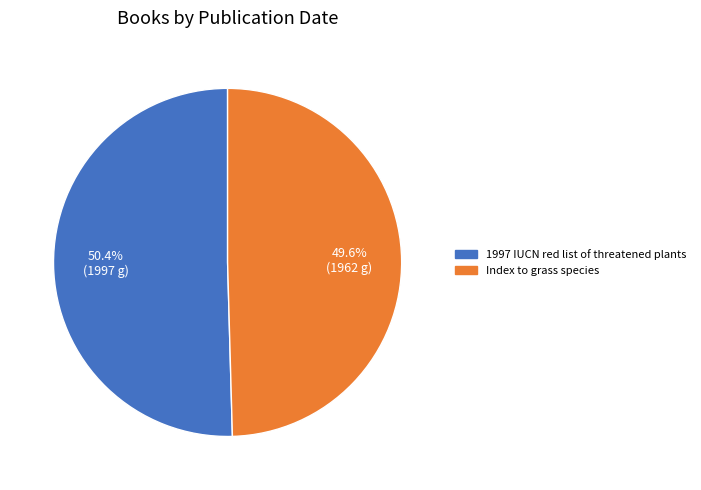

Which has a higher value, Index to grass species or 1997 IUCN red list of threatened plants?

1997 IUCN red list of threatened plants